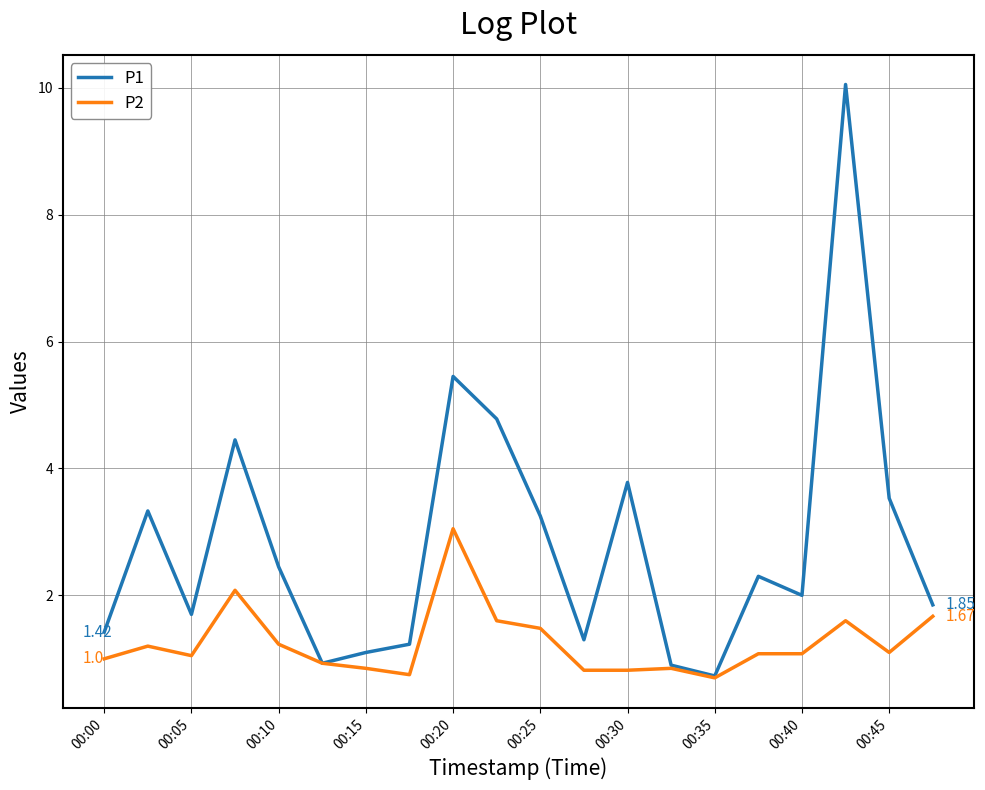

Which series has the widest spread of values?

P1